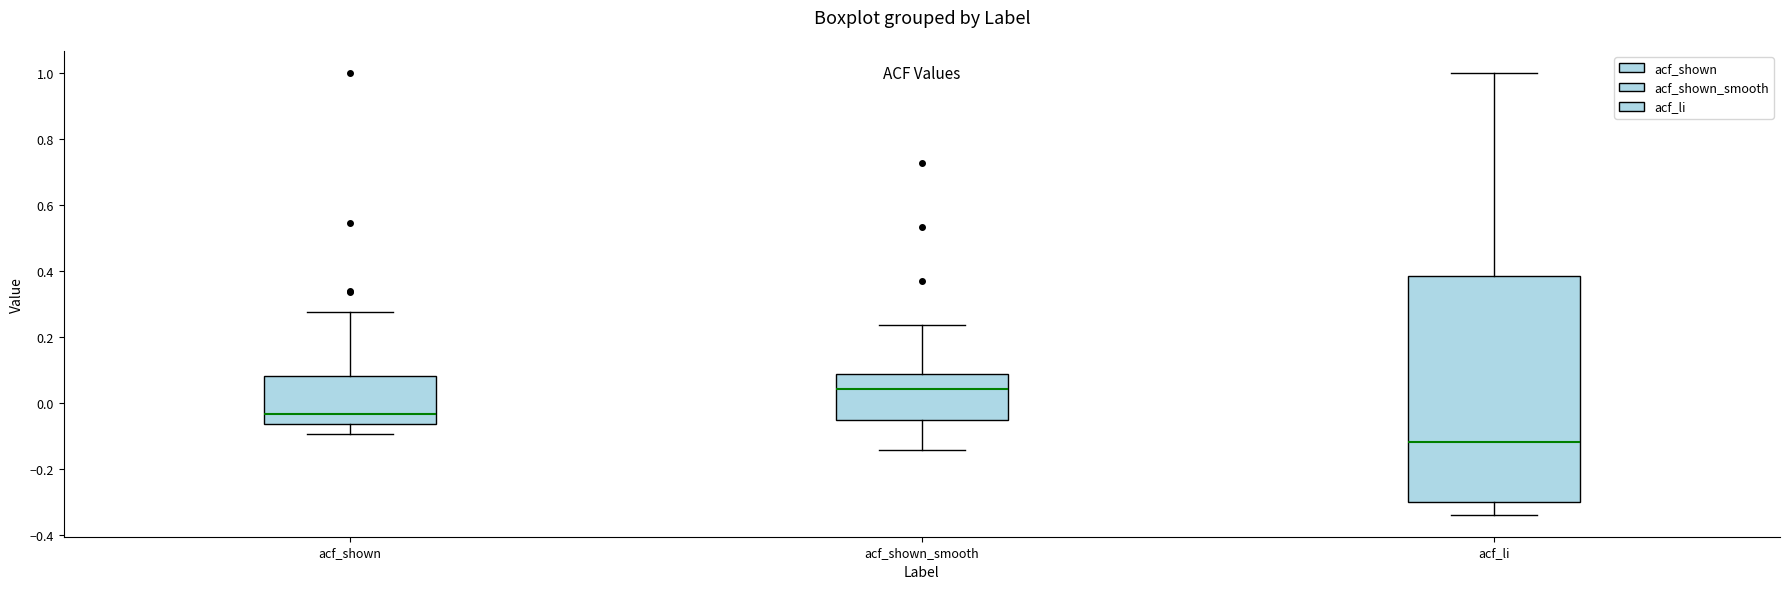

Where does the median line of the box for acf_shown_smooth sit on the y-axis? The values are not printed on the chart, so give them approximately, as read against the axis.

0.04